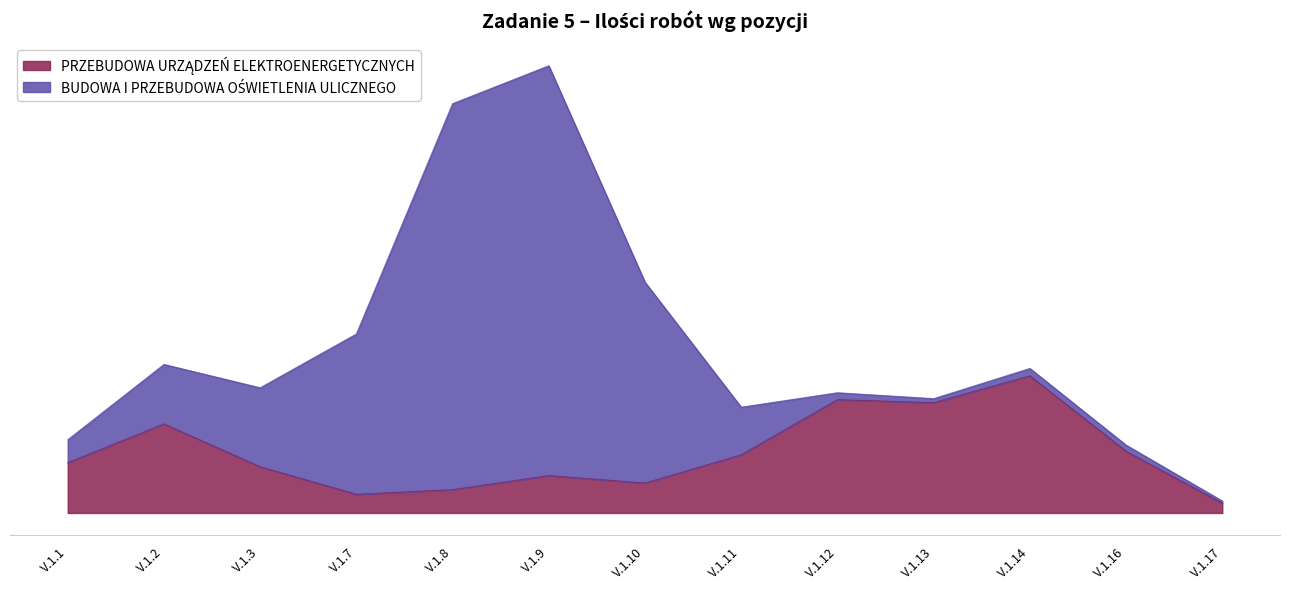

Which series has the largest total across all categories?

BUDOWA I PRZEBUDOWA OŚWIETLENIA ULICZNEGO